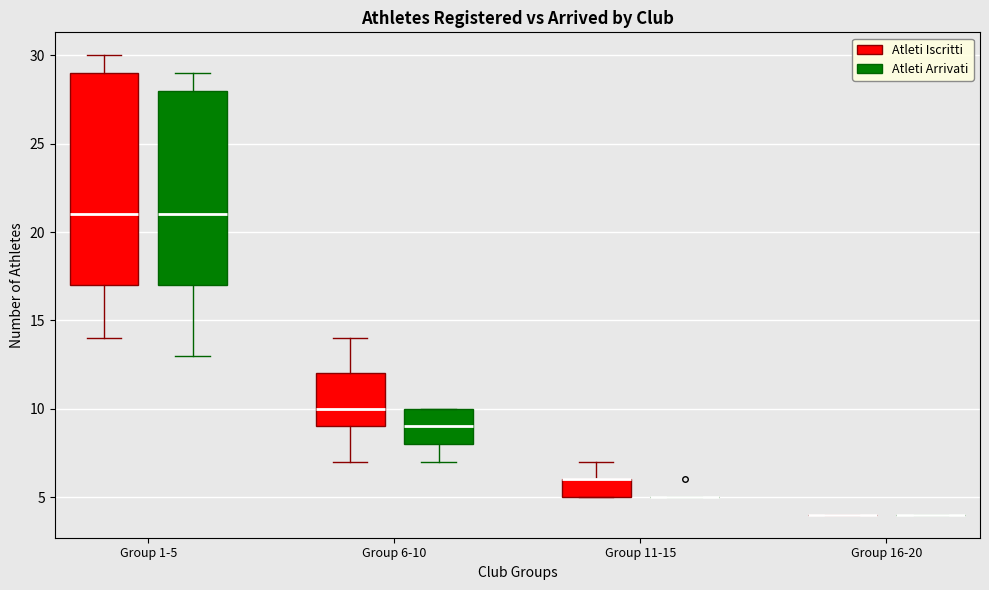

Where does the lower whisker of the box for Group 6-10 (Atleti Iscritti) end on the y-axis? The values are not printed on the chart, so give them approximately, as read against the axis.

7